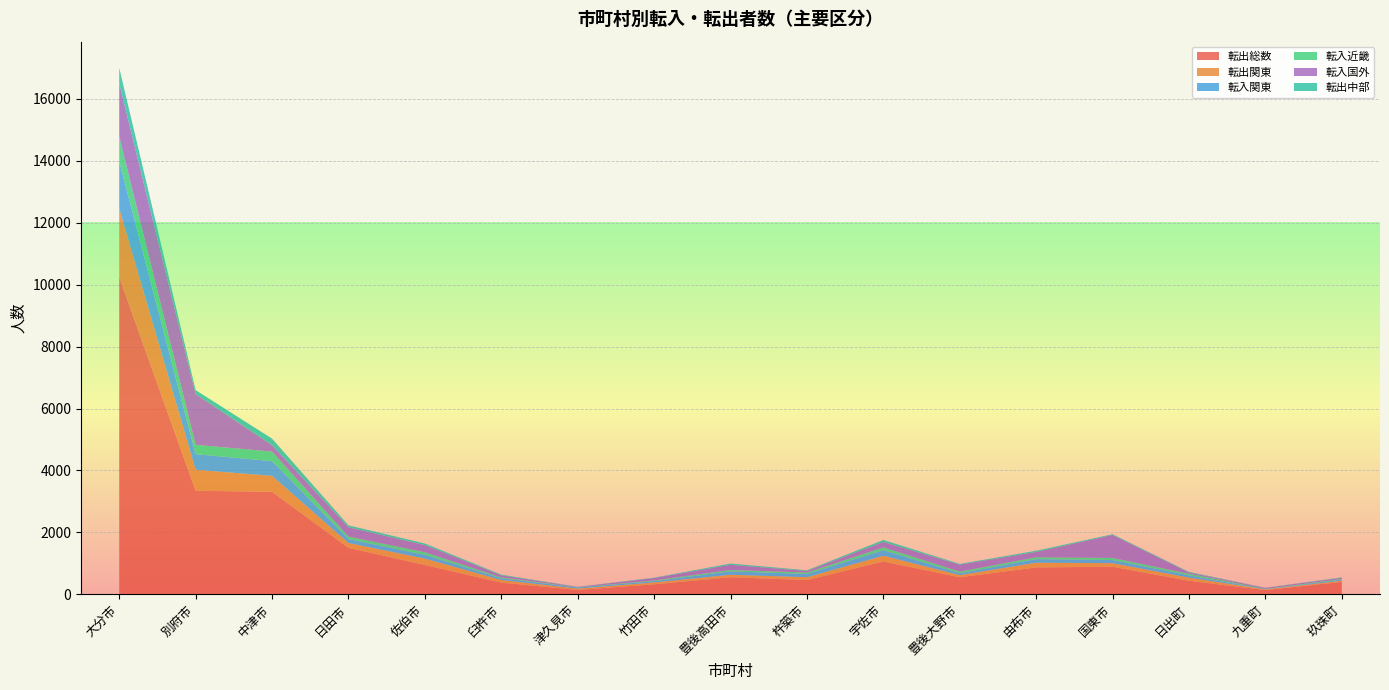

Reading left to right, what are all the values shown in this chart?

転出総数: 大分市=10250	別府市=3345	中津市=3313	日田市=1503	佐伯市=949	臼杵市=379	津久見市=143	竹田市=324	豊後高田市=553	杵築市=462	宇佐市=1061	豊後大野市=552	由布市=869	国東市=893	日出町=438	九重町=139	玖珠町=402
転出関東: 大分市=2215	別府市=679	中津市=515	日田市=155	佐伯市=205	臼杵市=84	津久見市=42	竹田市=61	豊後高田市=79	杵築市=91	宇佐市=185	豊後大野市=70	由布市=153	国東市=113	日出町=101	九重町=19	玖珠町=38
転入関東: 大分市=1517	別府市=504	中津市=474	日田市=127	佐伯市=121	臼杵市=57	津久見市=34	竹田市=40	豊後高田市=110	杵築市=105	宇佐市=179	豊後大野市=60	由布市=114	国東市=102	日出町=75	九重町=4	玖珠町=35
転入近畿: 大分市=804	別府市=301	中津市=310	日田市=80	佐伯市=84	臼杵市=29	津久見市=7	竹田市=24	豊後高田市=45	杵築市=47	宇佐市=91	豊後大野市=52	由布市=61	国東市=67	日出町=51	九重町=14	玖珠町=22
転入国外: 大分市=1710	別府市=1641	中津市=208	日田市=302	佐伯市=231	臼杵市=63	津久見市=13	竹田市=78	豊後高田市=166	杵築市=51	宇佐市=174	豊後大野市=225	由布市=171	国東市=745	日出町=40	九重町=32	玖珠町=38
転出中部: 大分市=505	別府市=126	中津市=209	日田市=61	佐伯市=51	臼杵市=24	津久見市=5	竹田市=12	豊後高田市=42	杵築市=21	宇佐市=65	豊後大野市=24	由布市=40	国東市=22	日出町=20	九重町=5	玖珠町=14